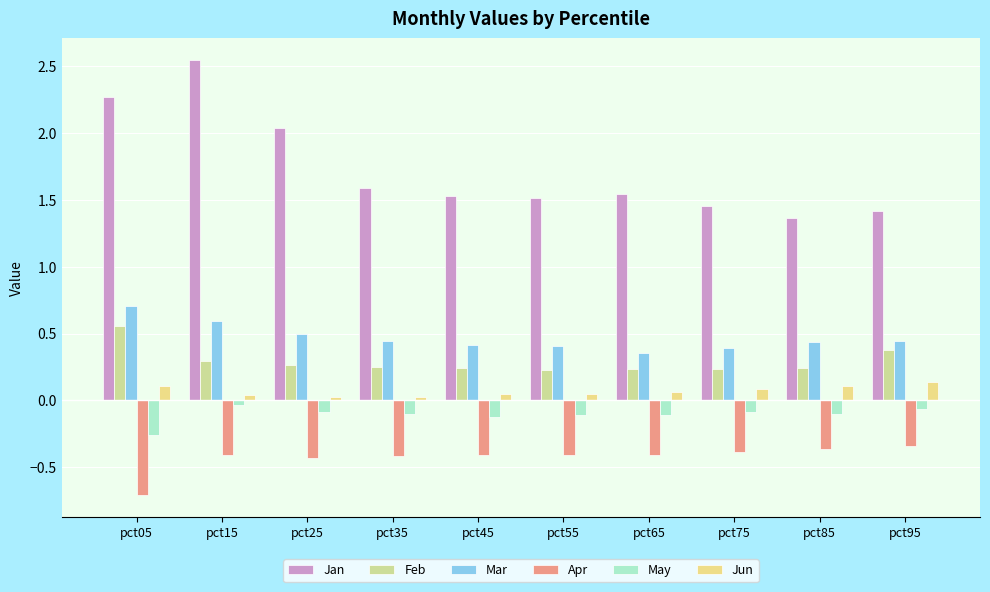

What value does the Apr series have at pct75?

-0.4